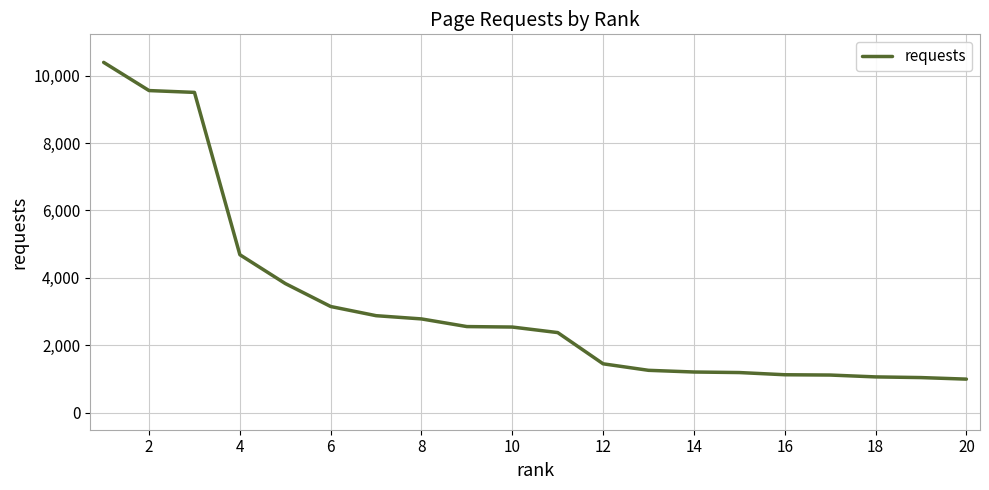

What is the maximum value shown in the chart?

10391